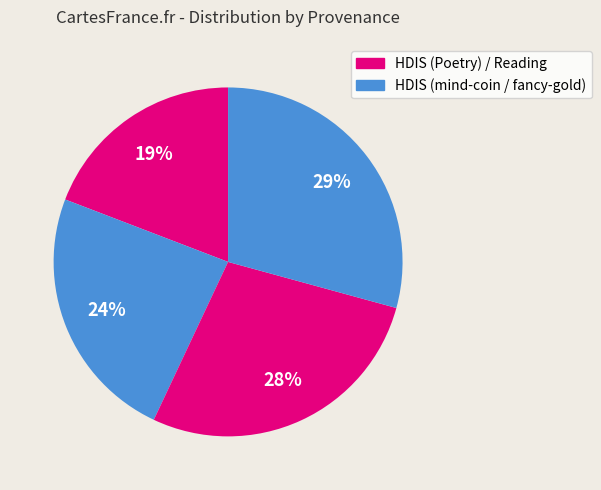

How many slices are in this pie chart?

4